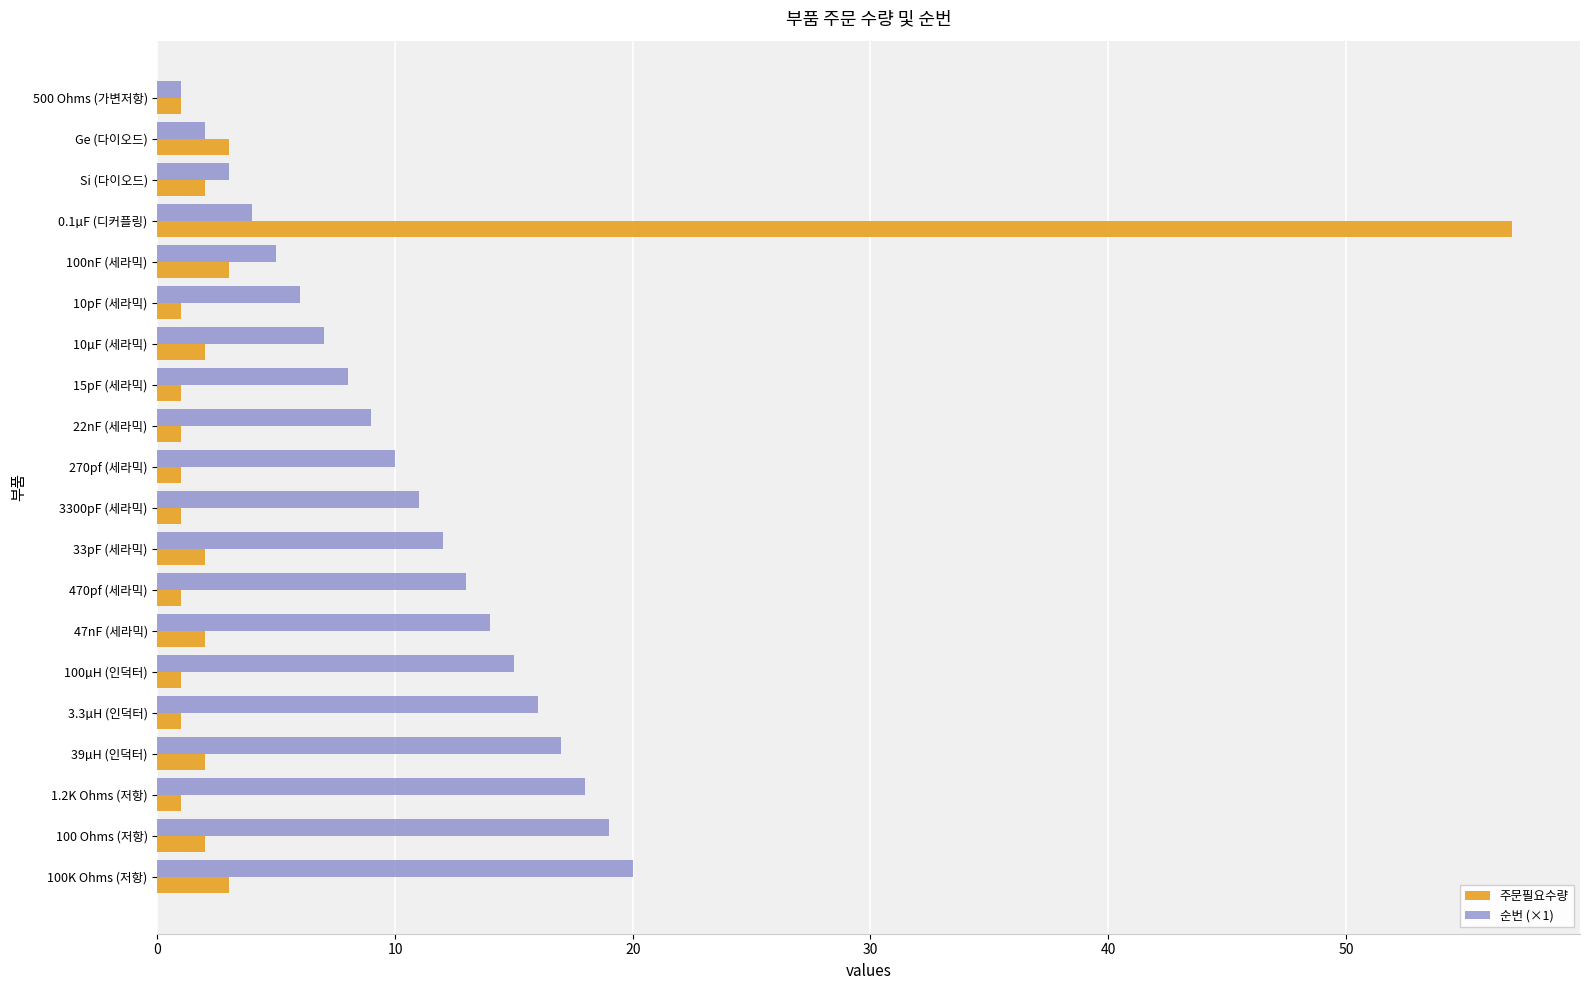

How many data points does each series have?

20